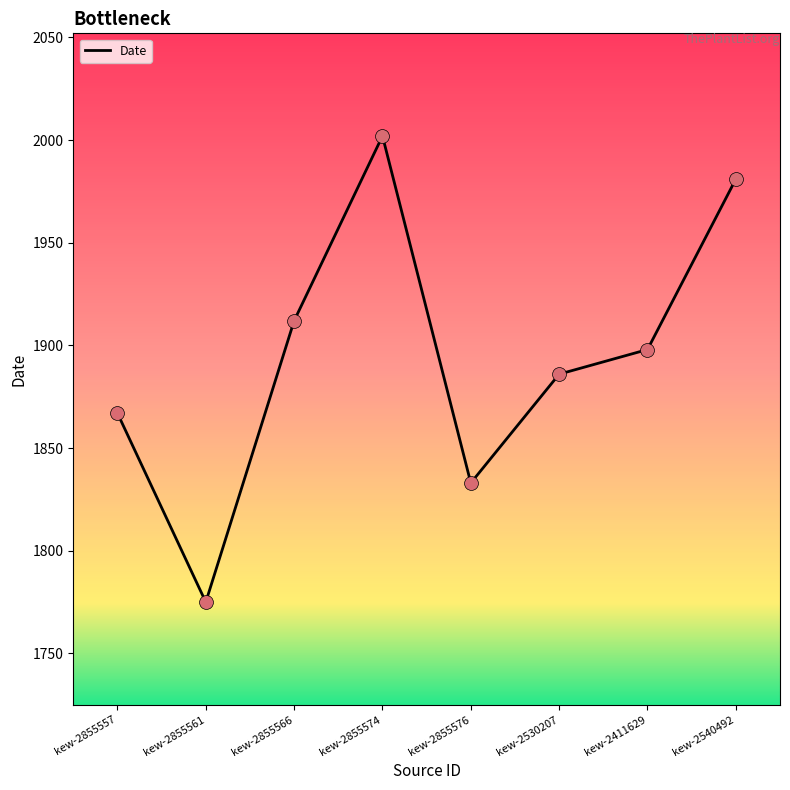

What is the change in value from kew-2855557 to kew-2855576?

-34